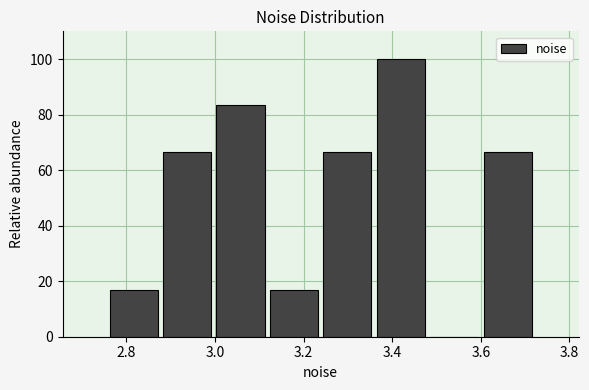

Reading left to right, transcribe this chart: for each bar, give the range it covers on the x-axis and its height. Neither the bar edges nor the heights are printed on the chart, so give them approximately, as read against the axes.

2.76 to 2.88: 16
2.88 to 3.00: 66
3.00 to 3.12: 84
3.12 to 3.24: 16
3.24 to 3.36: 66
3.36 to 3.48: 100
3.48 to 3.60: 0
3.60 to 3.72: 66